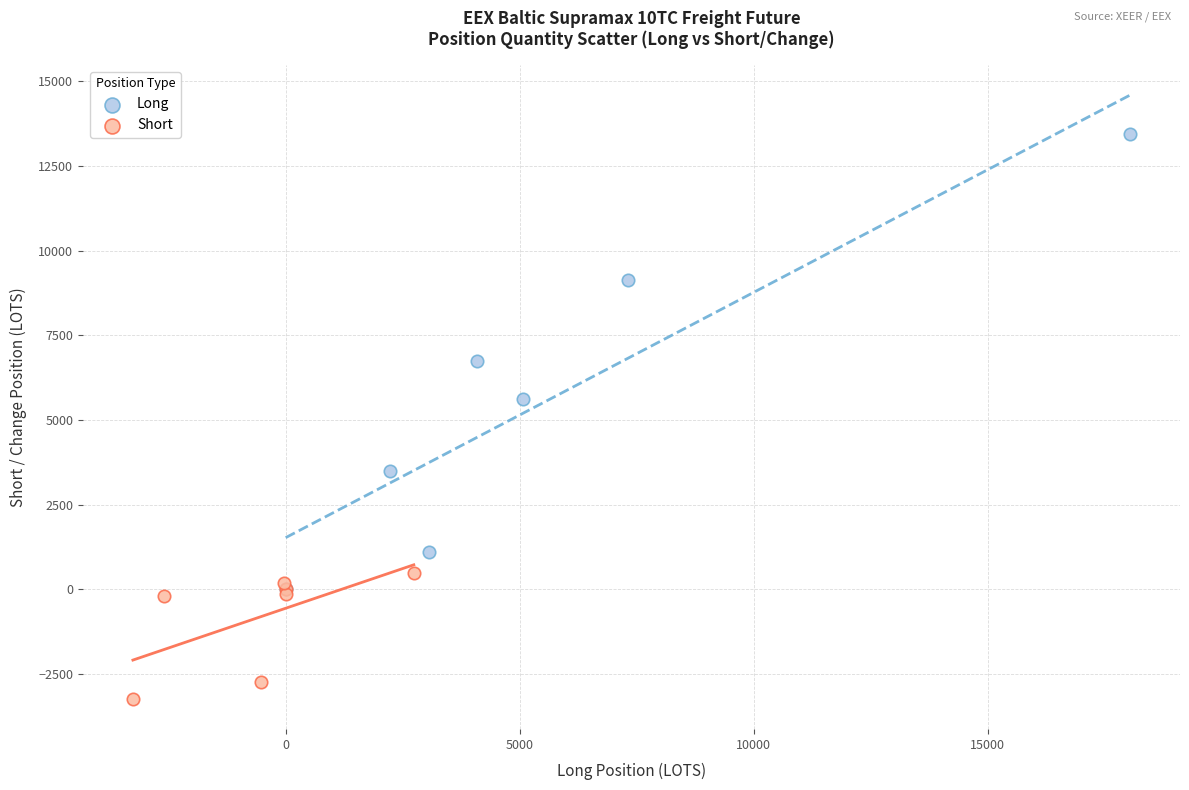

Which series contains the highest Y value?

Long